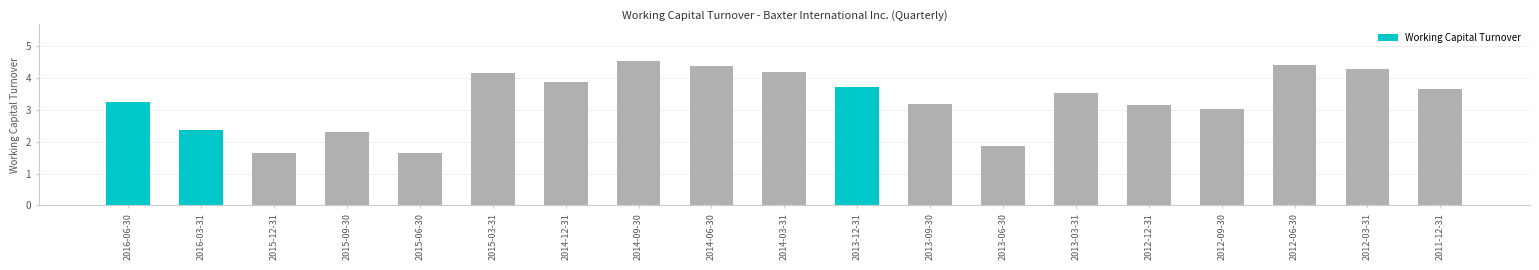

The value at 2012-09-30 is 3.0. True or false?

True